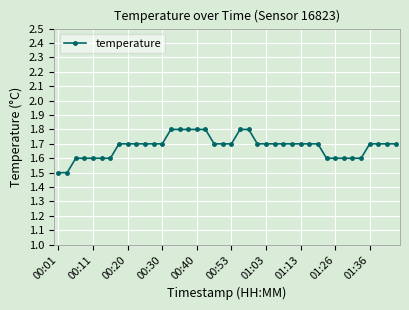

How many values are between 1 and 2?

40